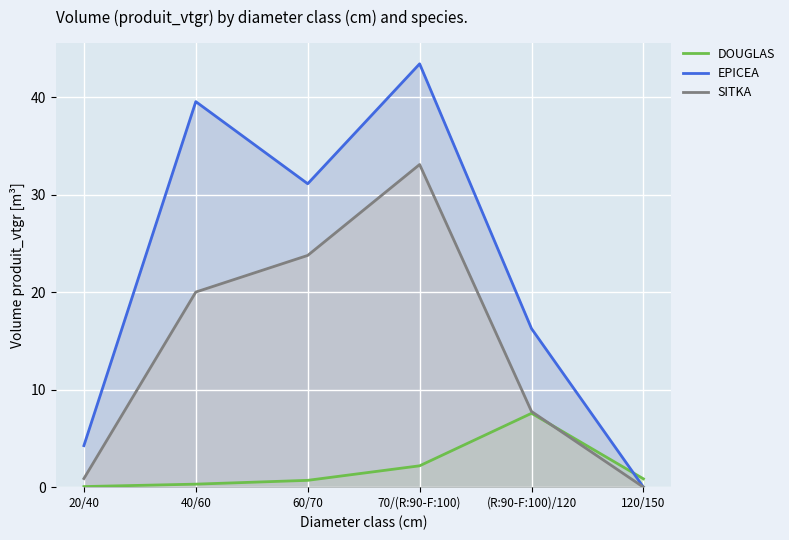

The DOUGLAS series shows 13.4 at (R:90-F:100)/120. True or false?

False